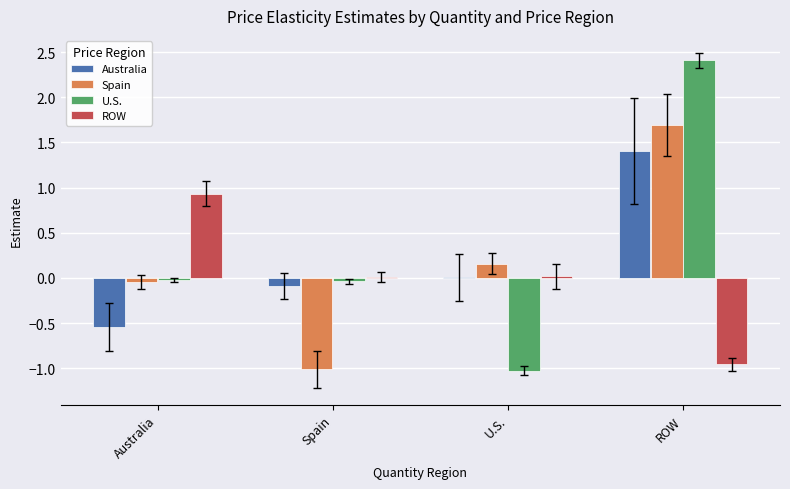

Does the chart contain stacked bars?

No